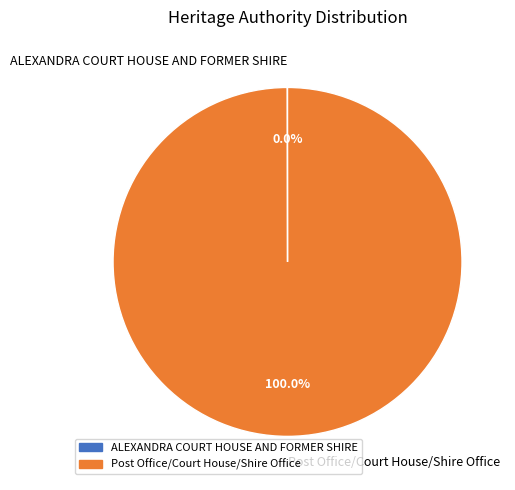

Does any single category account for the majority?

Yes